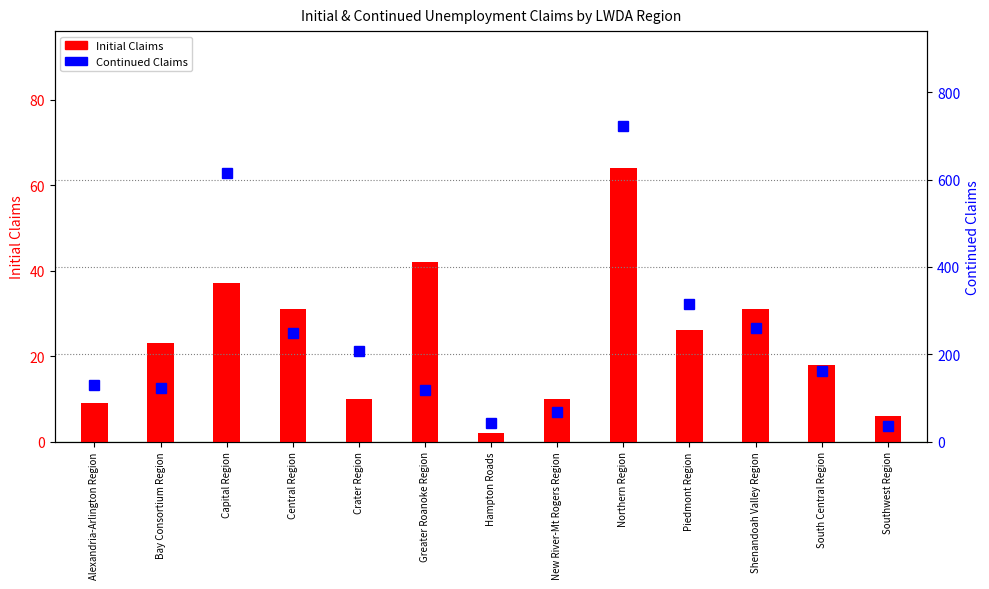

The Initial Claims series shows 37 at Capital Region. True or false?

True